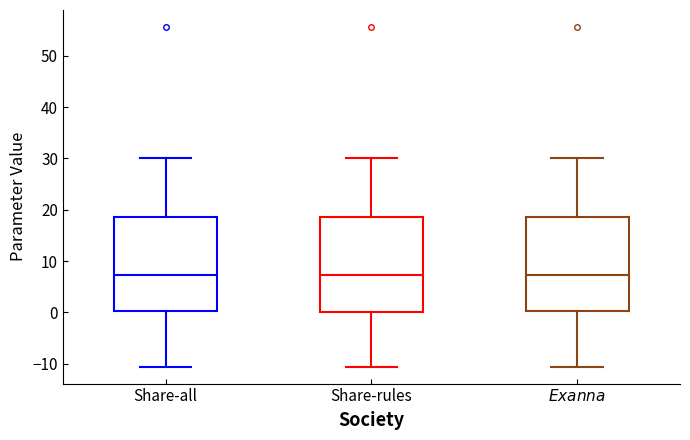

Reading left to right, read every box against the y-axis: the position of its median line, the range the box covers, and the ends of its whiskers. The values are not printed on the chart, so give them approximately, as read against the axis.

Share-all: median 7, box 0 to 19, whiskers -11 to 30
Share-rules: median 7, box 0 to 19, whiskers -11 to 30
$\it{Exanna}$: median 7, box 0 to 19, whiskers -11 to 30